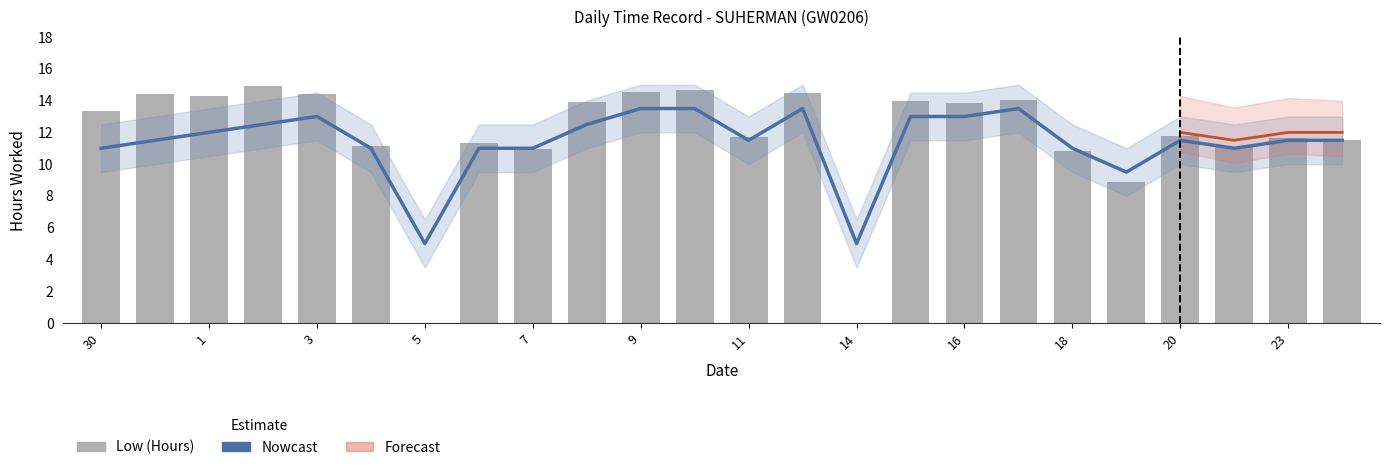

What is the average value of the Nowcast series?

11.4